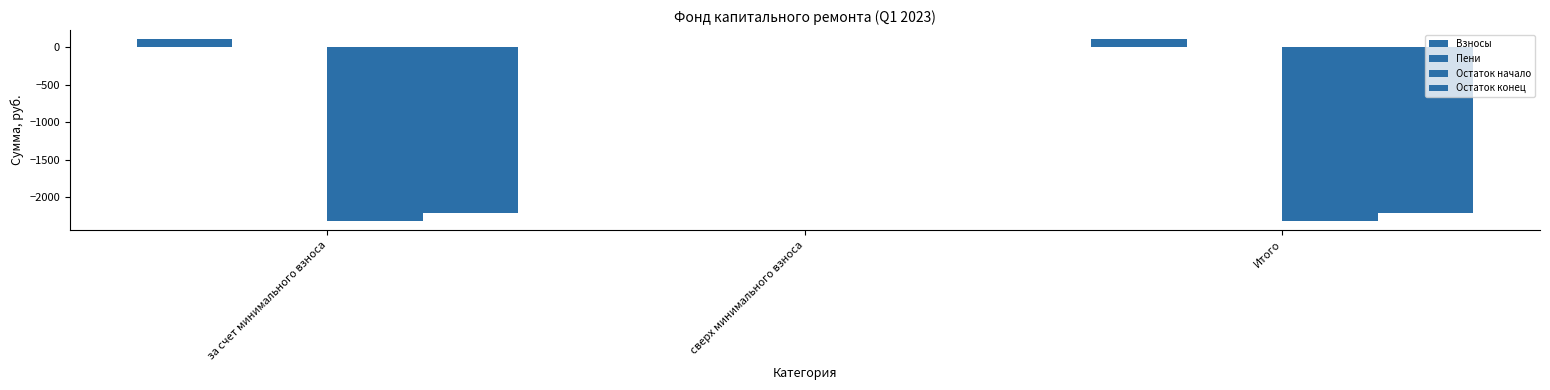

How many groups of bars are there?

3